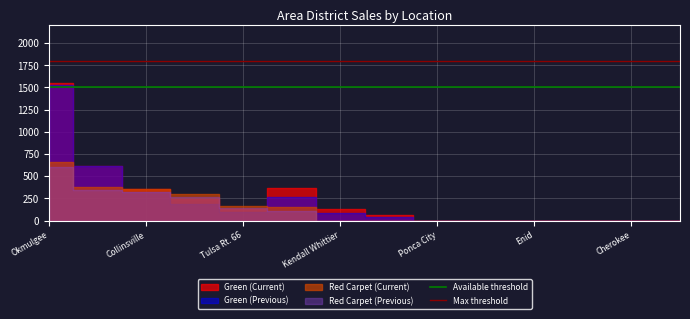

Which category has the highest value across all series?

Okmulgee